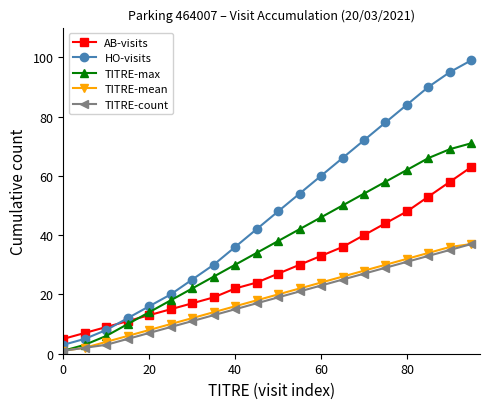

True or false: AB-visits and TITRE-mean cross at least once.

False